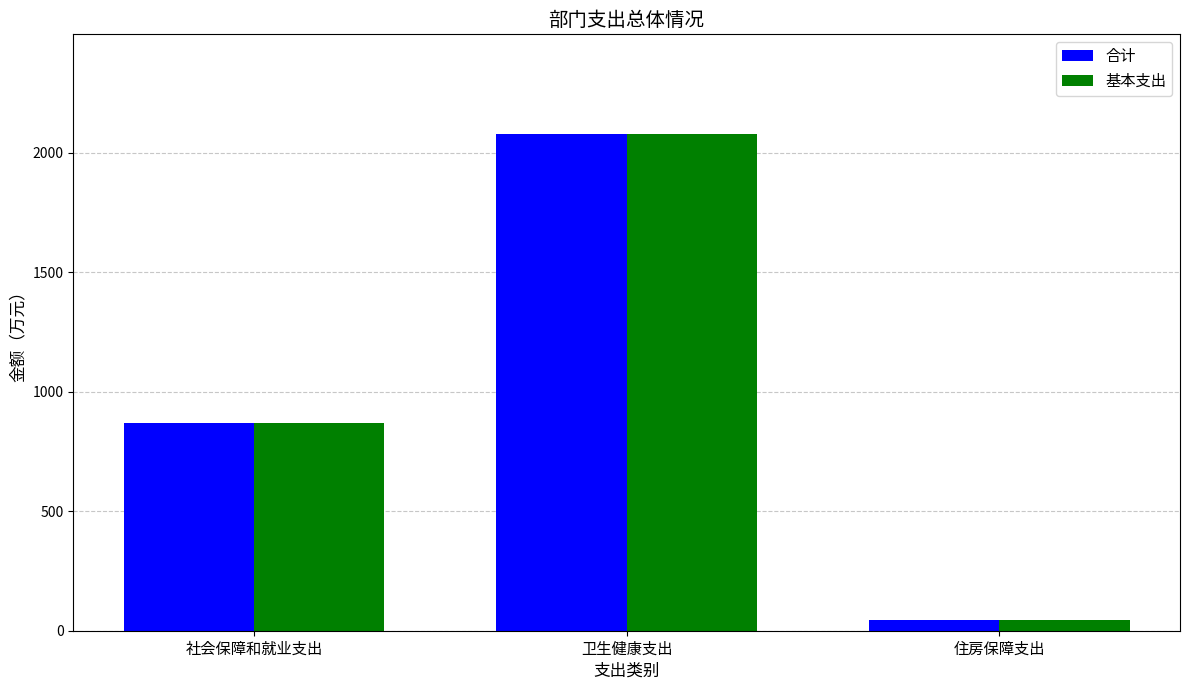

The value of 基本支出 at 住房保障支出 is 44.0. True or false?

True